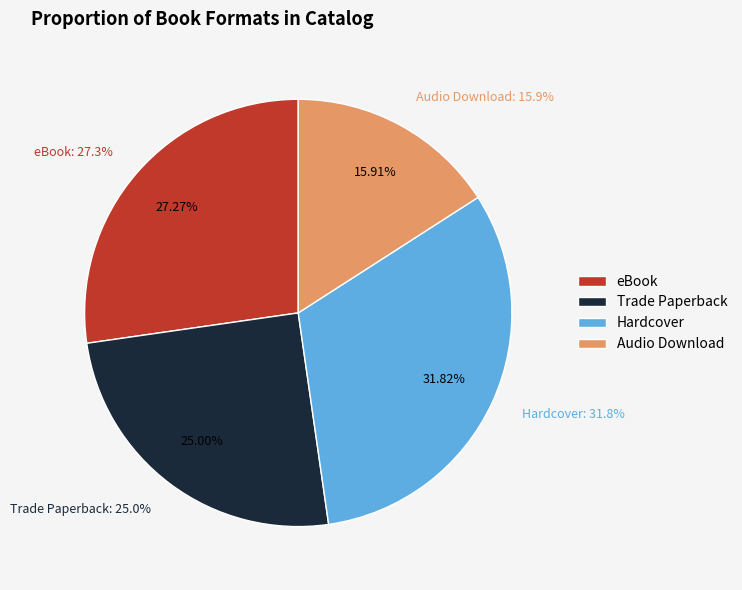

The eBook slice represents 27% of the pie. True or false?

True